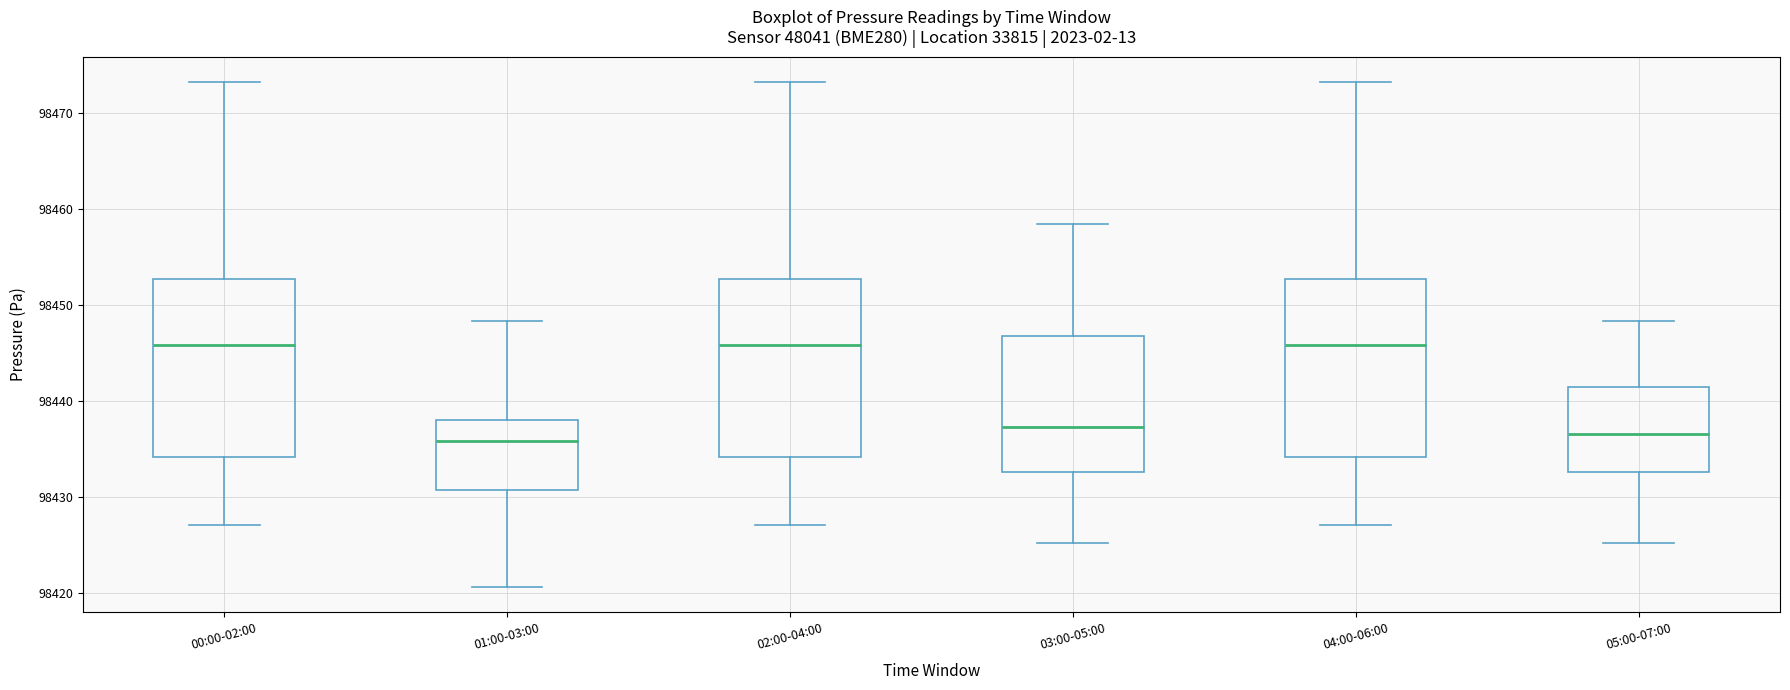

Where does the lower whisker of the box for 01:00-03:00 end on the y-axis? The values are not printed on the chart, so give them approximately, as read against the axis.

98421